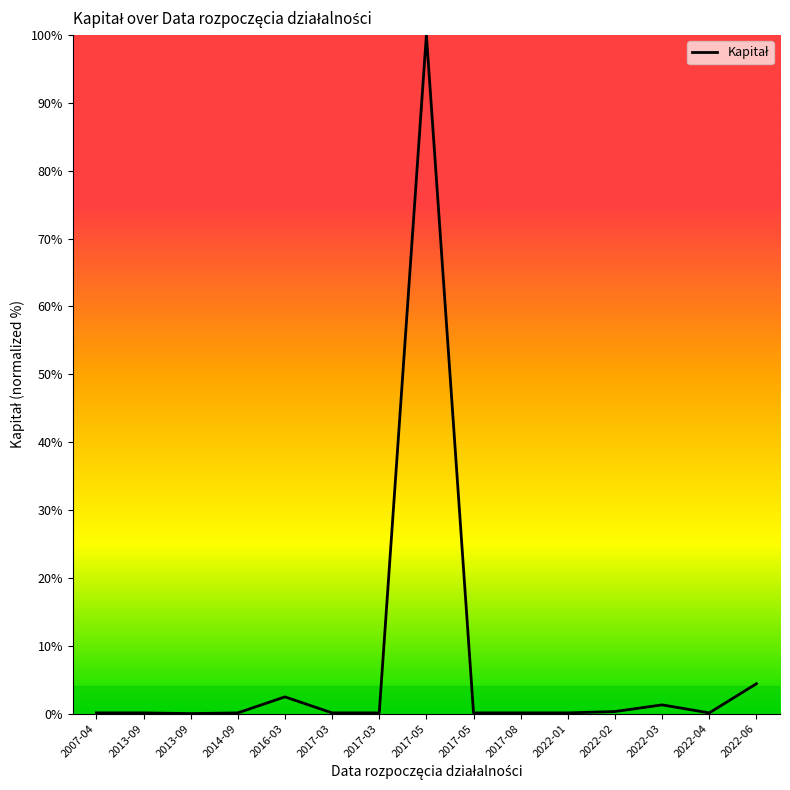

List the labels in order of value, smallest first.

2013-09, 2007-04, 2014-09, 2017-03, 2017-03, 2017-05, 2017-08, 2022-01, 2022-04, 2013-09, 2022-02, 2022-03, 2016-03, 2022-06, 2017-05